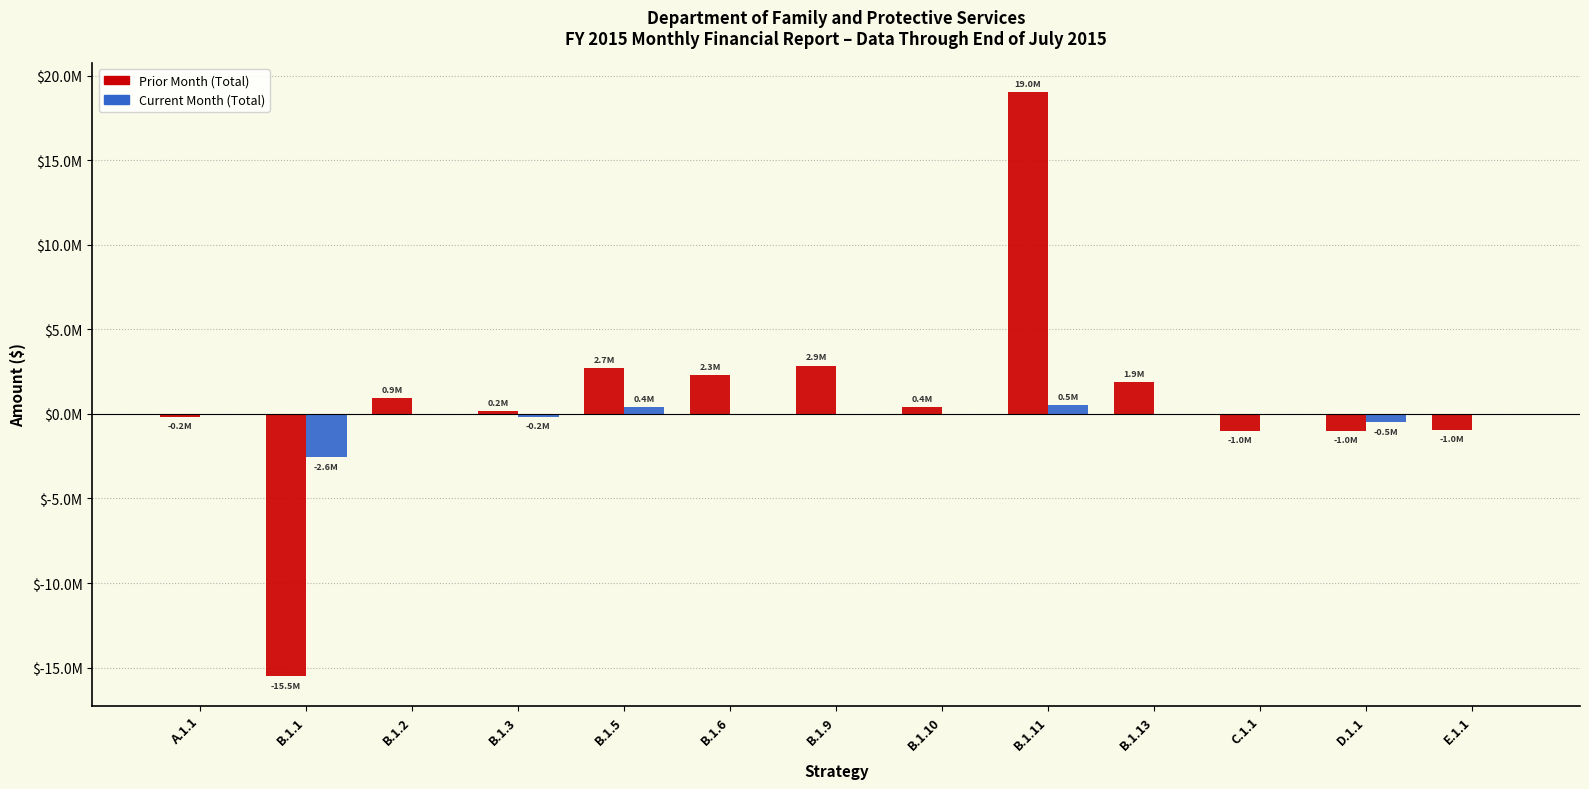

What are all the series names shown in the legend?

Prior Month (Total), Current Month (Total)